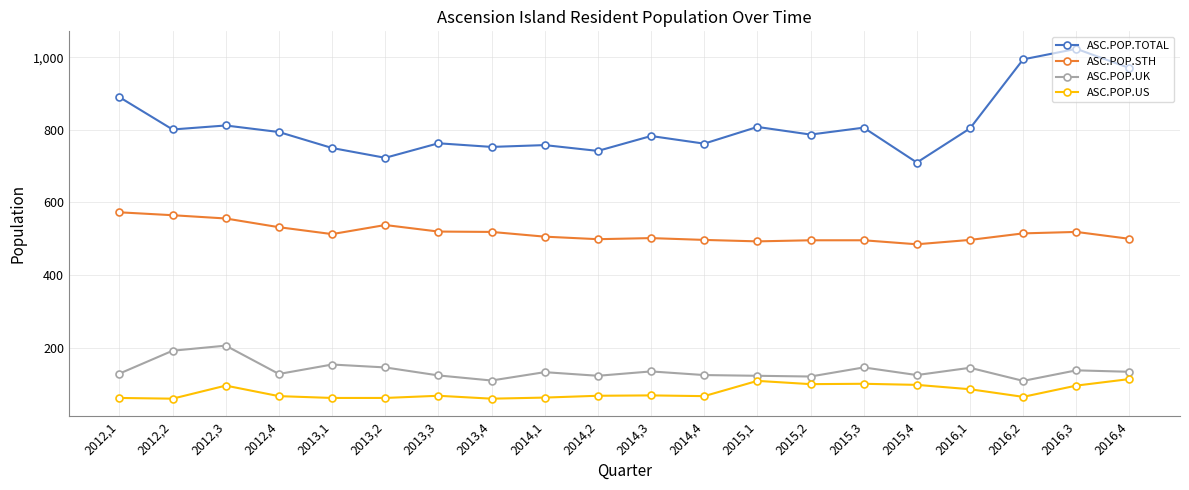

Between 2013,2 and 2014,2, which series saw the biggest shift?

ASC.POP.STH